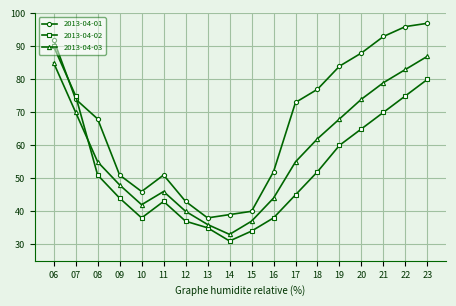

At which label does 2013-04-02 reach its peak?

06